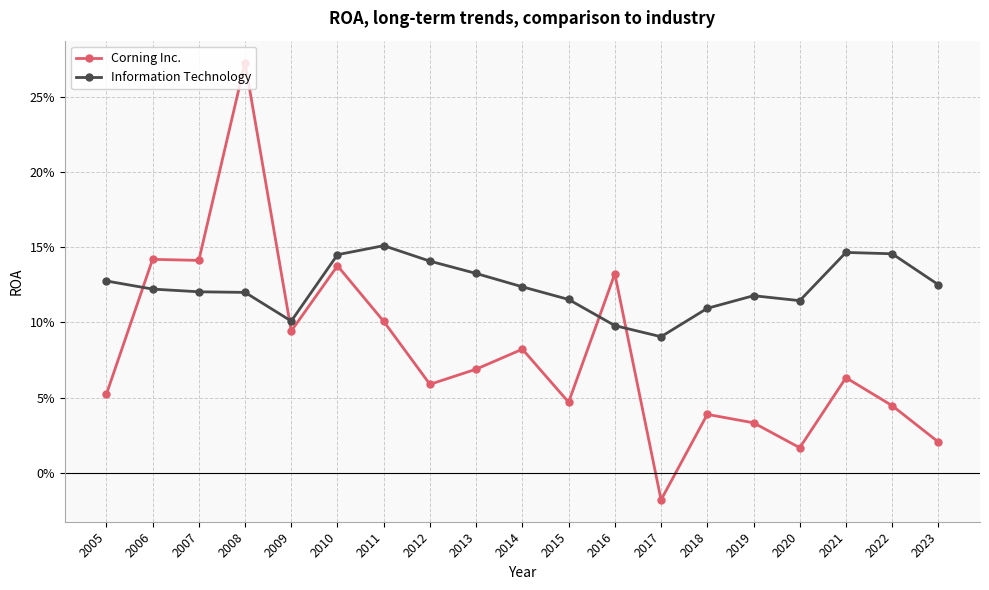

Which has a higher value, 2018 or 2015?

2015